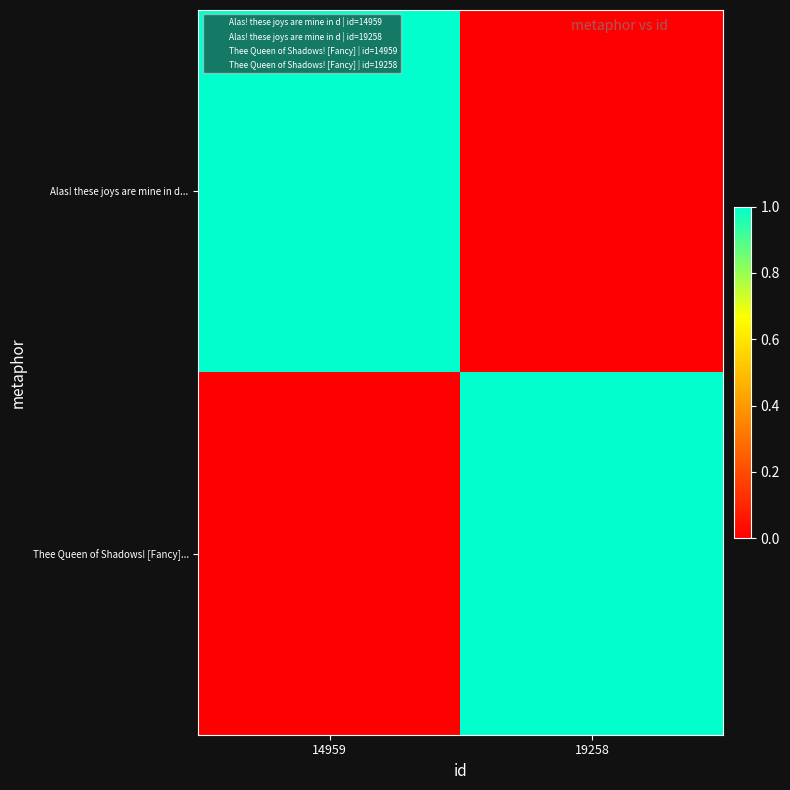

Rank the series by their maximum value, from lowest to highest.

Alas! these joys are mine in d..., Thee Queen of Shadows! [Fancy]...